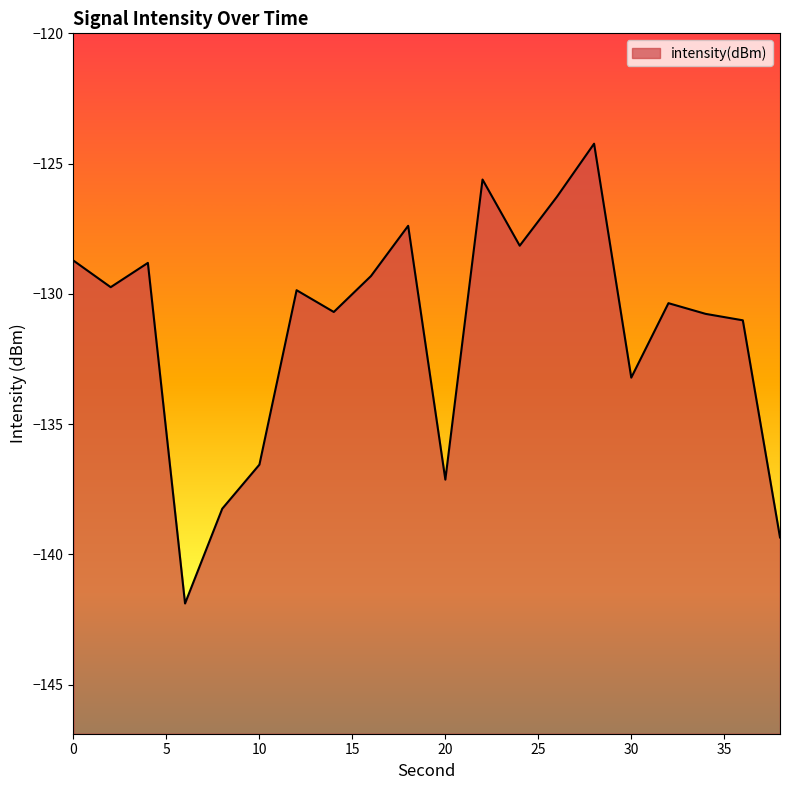

Reading left to right, list all the values displayed in this chart.

0=-128.7	2=-129.7	4=-128.8	6=-141.9	8=-138.2	10=-136.6	12=-129.9	14=-130.7	16=-129.3	18=-127.4	20=-137.1	22=-125.6	24=-128.2	26=-126.3	28=-124.2	30=-133.2	32=-130.4	34=-130.8	36=-131.0	38=-139.4